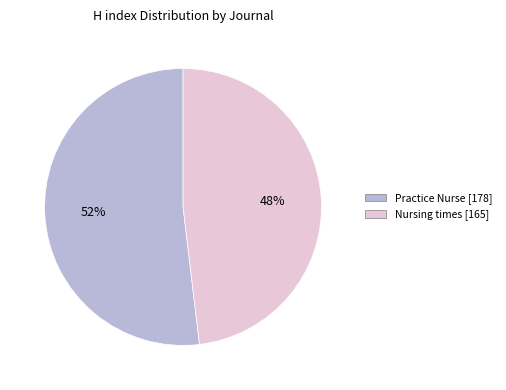

Approximately how many times larger is the value at Nursing times compared to Practice Nurse?

0.9